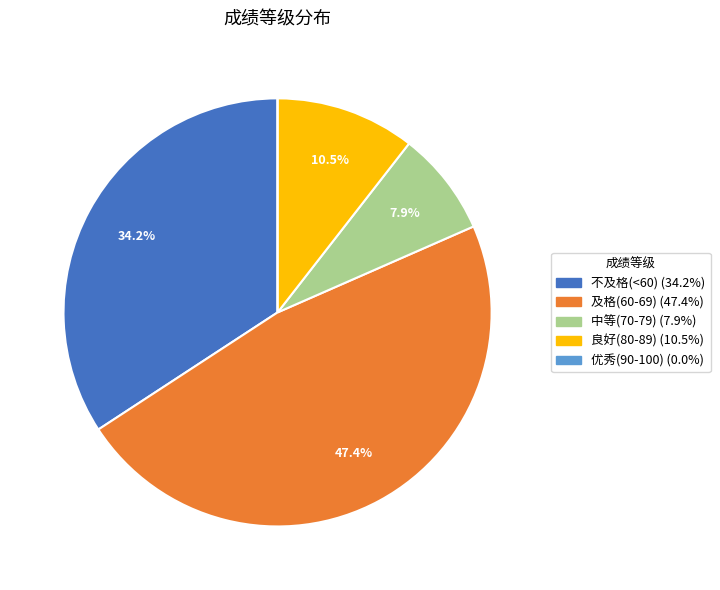

Does any single category account for the majority?

No